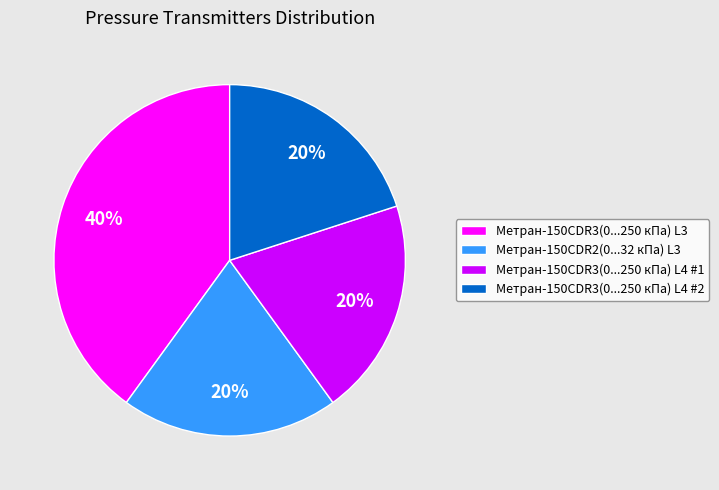

To the nearest percent, what is the average slice percentage?

25%